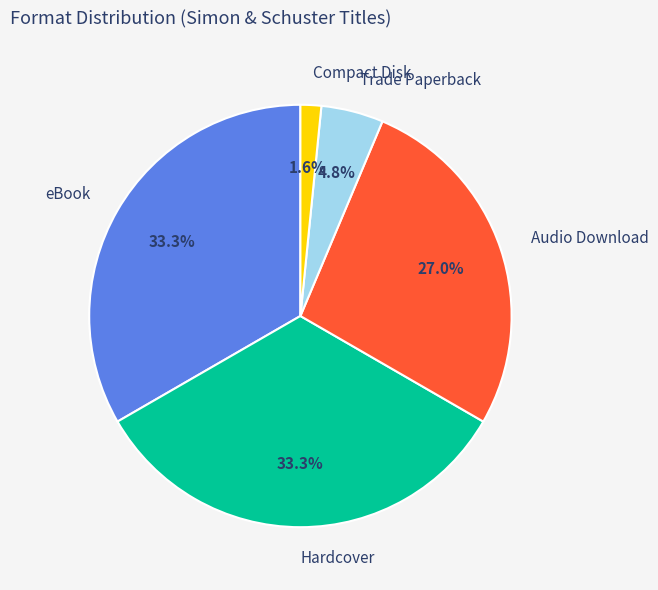

To the nearest percent, what percentage of the pie is Audio Download?

27%